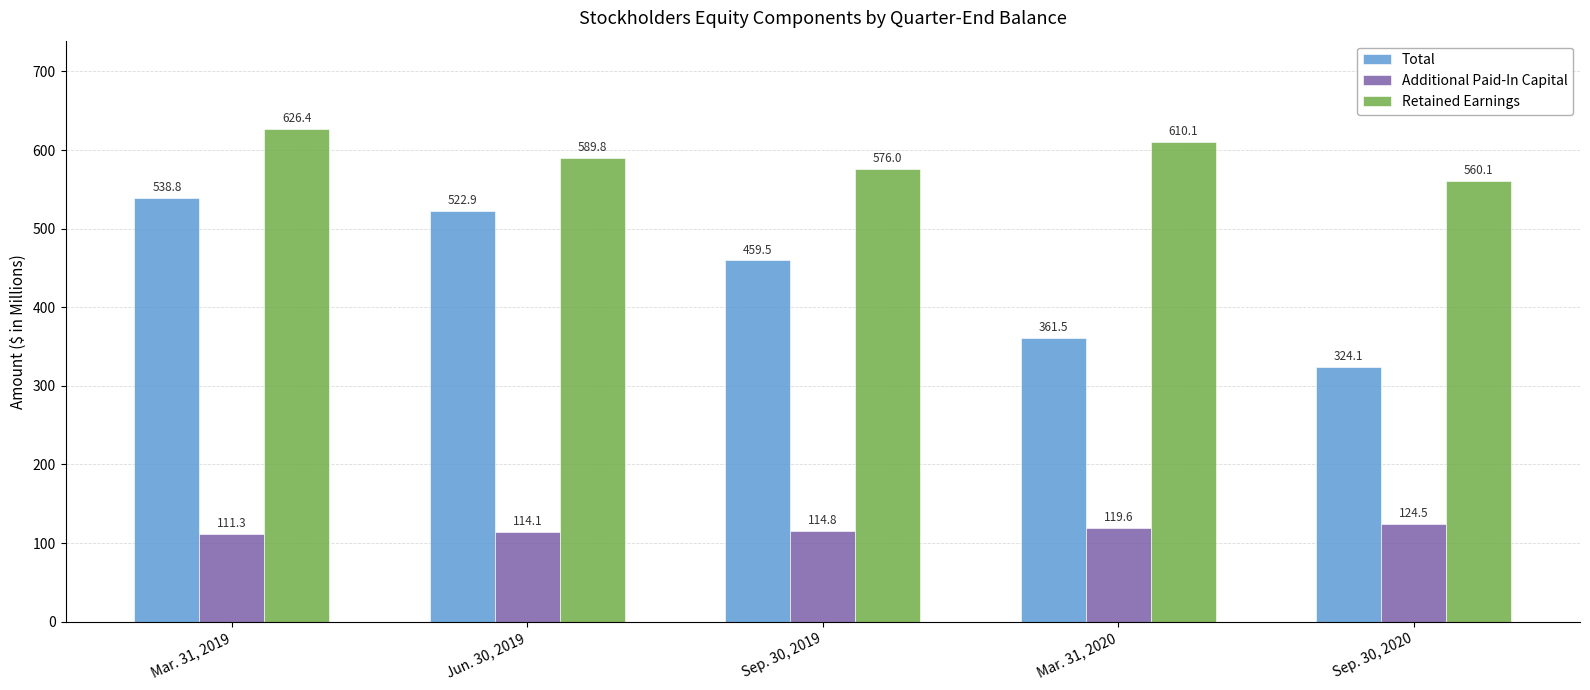

What is the label of the 5th bar from the left?

Sep. 30, 2020